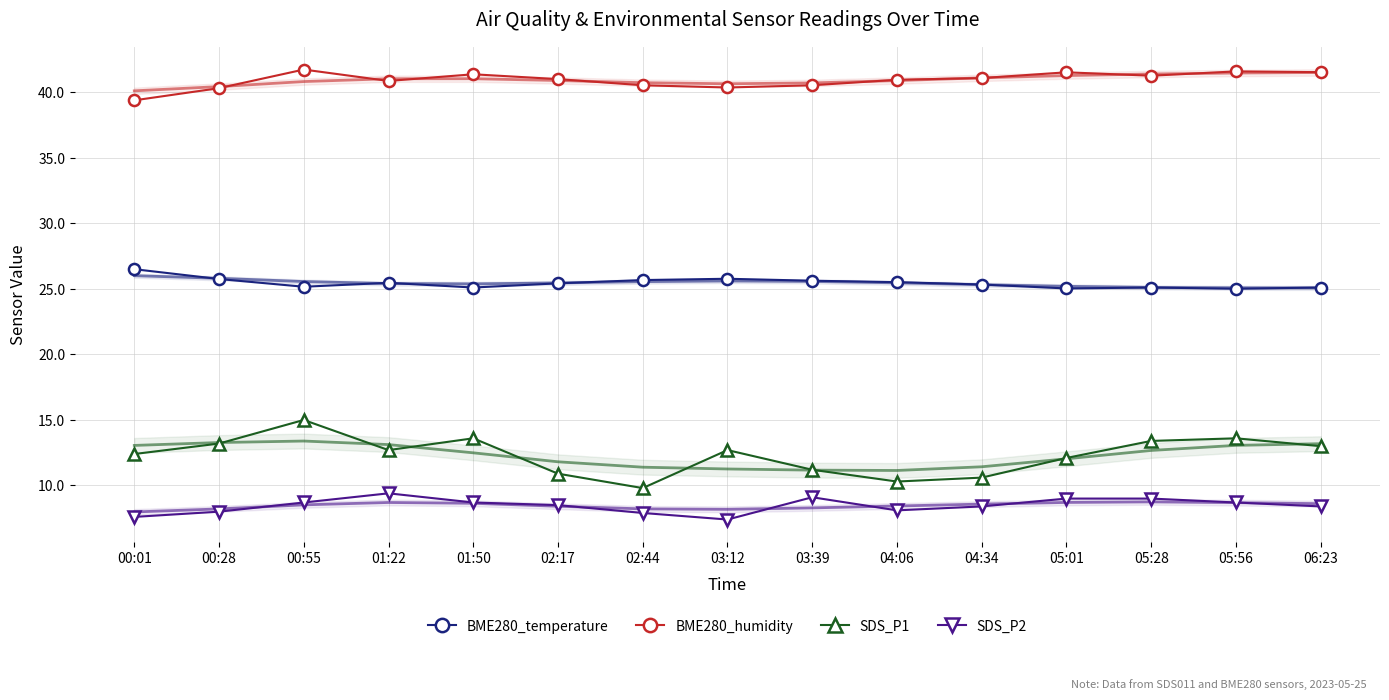

How many series are shown in this chart?

4